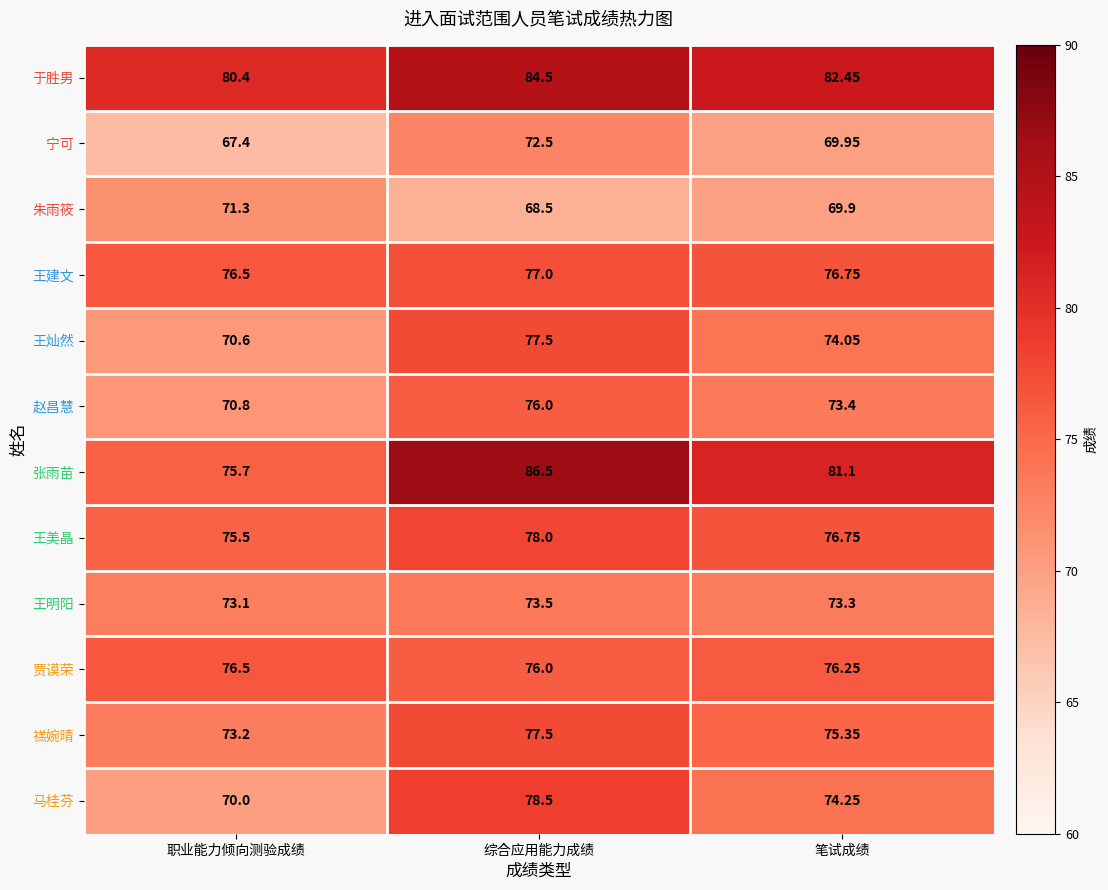

Between 综合应用能力成绩 and 笔试成绩, which series saw the biggest shift?

张雨苗